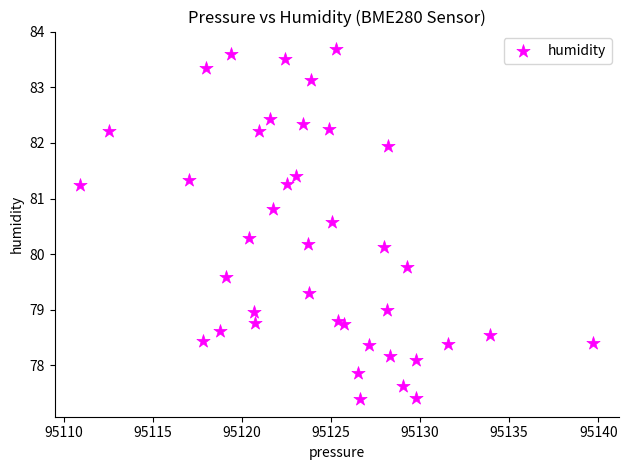

What is the range of Y values (max minus min)?

6.3